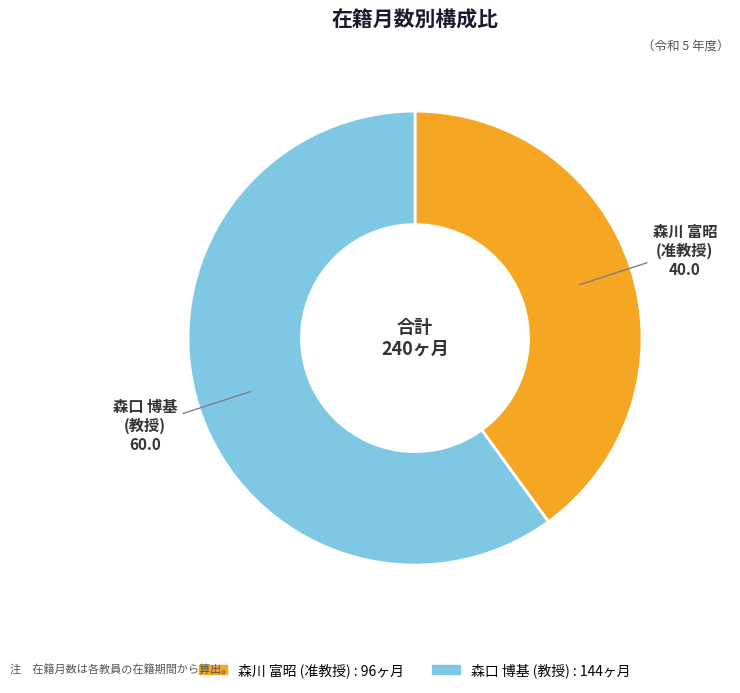

The 森川 富昭 (准教授) slice represents 40% of the pie. True or false?

True